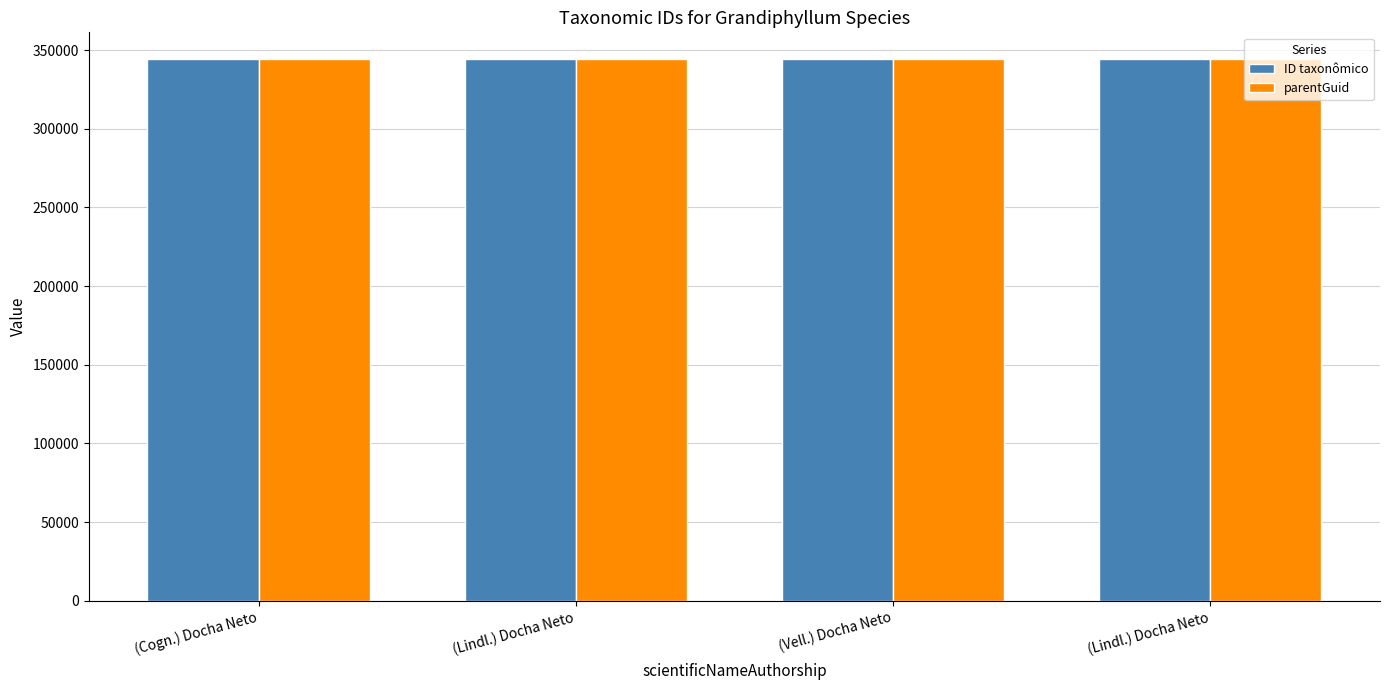

How many bars are there in each group?

2